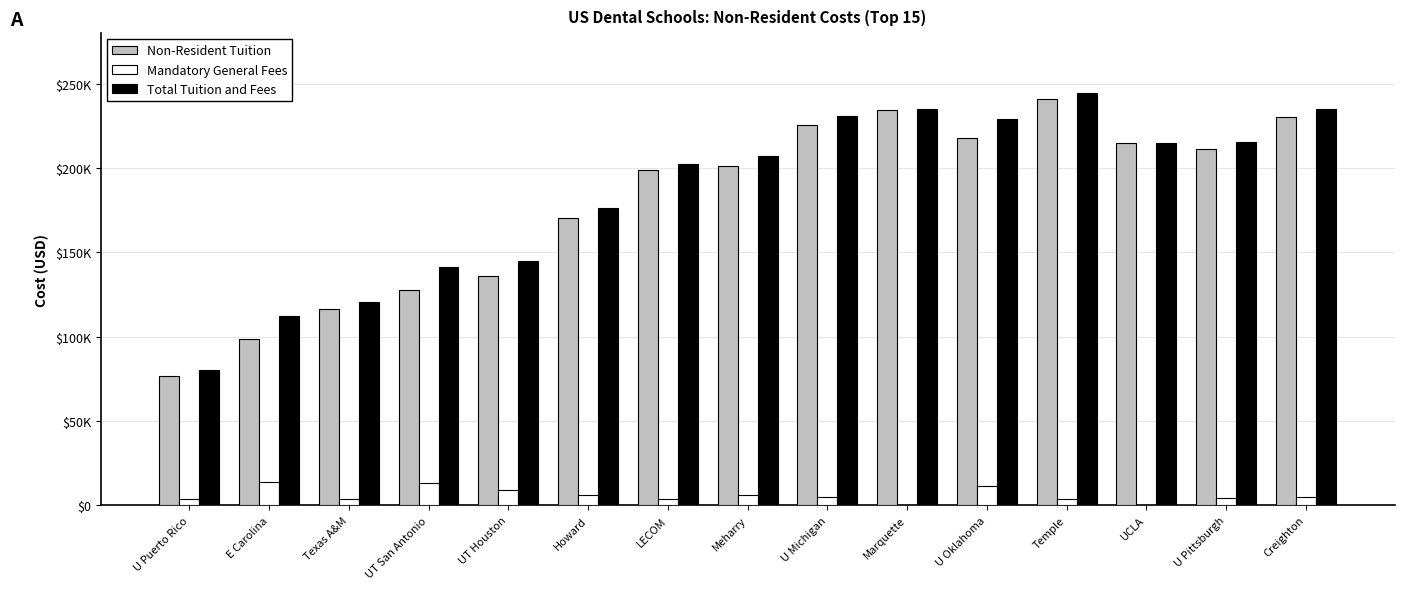

What are all the series names shown in the legend?

Non-Resident Tuition, Mandatory General Fees, Total Tuition and Fees